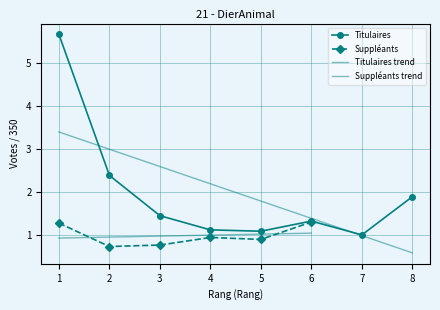

At which label does the data first exceed 1?

1